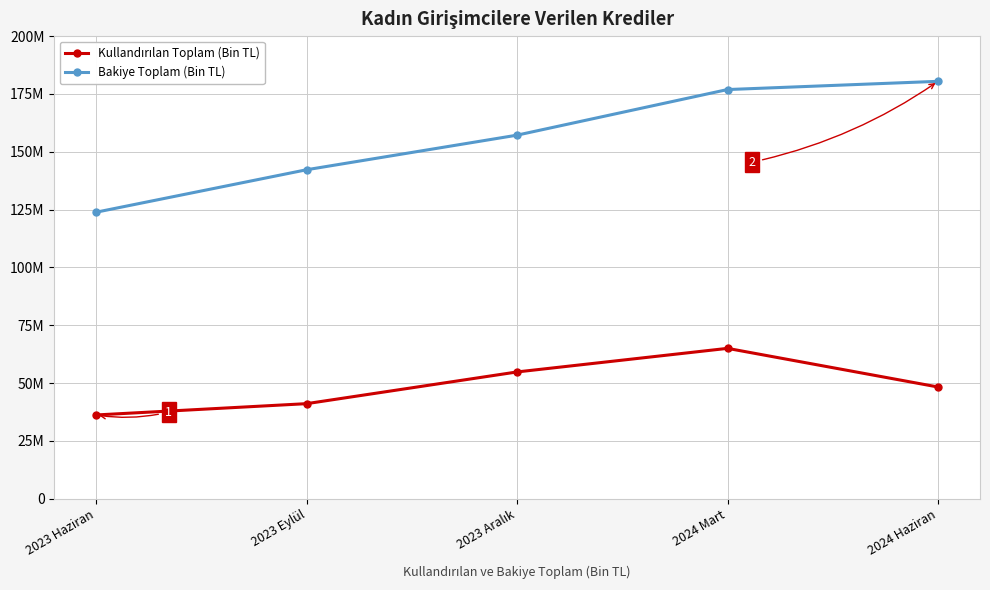

True or false: Bakiye Toplam (Bin TL) and Kullandırılan Toplam (Bin TL) cross at least once.

False